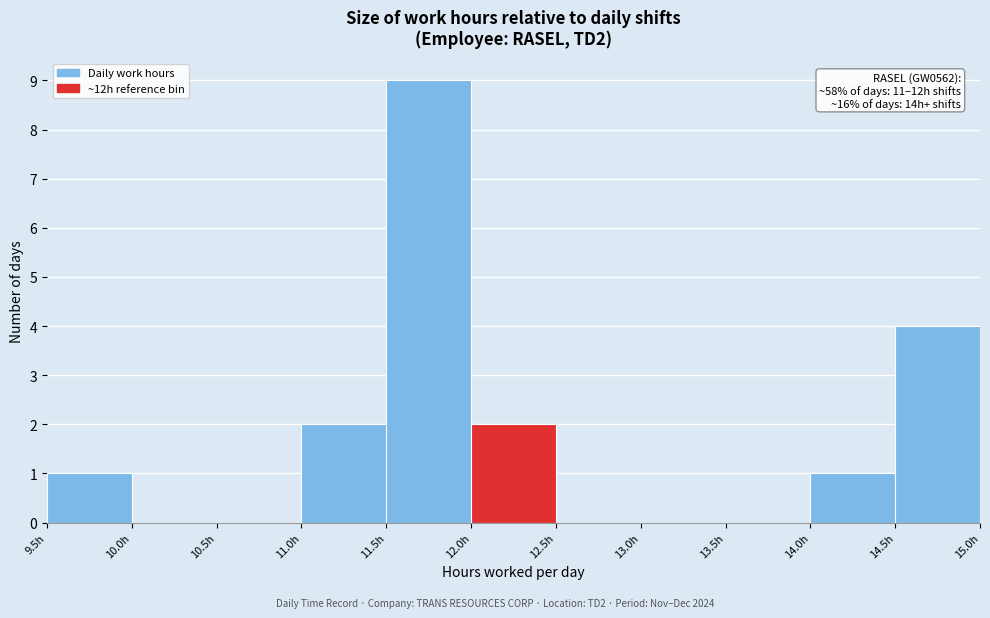

Over which range of the x-axis is the bar tallest?

11.5 to 12.0